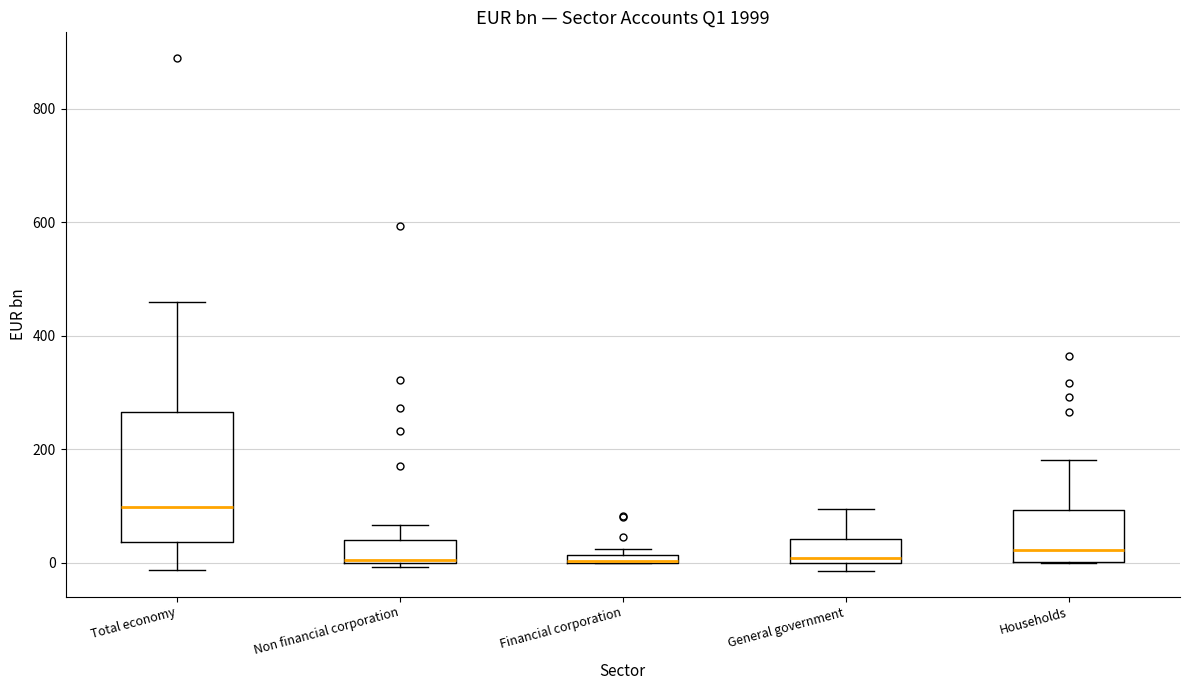

Comparing the boxes themselves (not the whiskers), which one is the tallest?

Total economy